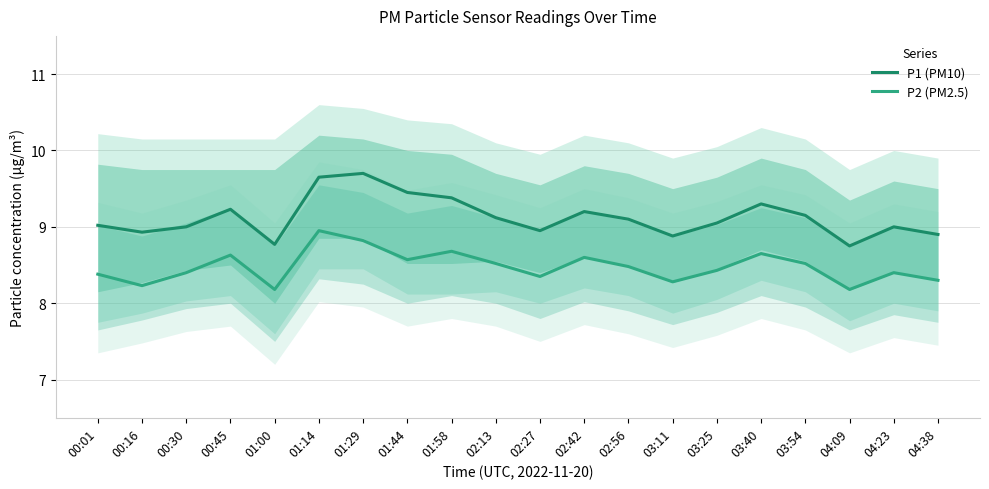

Which series has the largest total across all categories?

P1 (PM10)